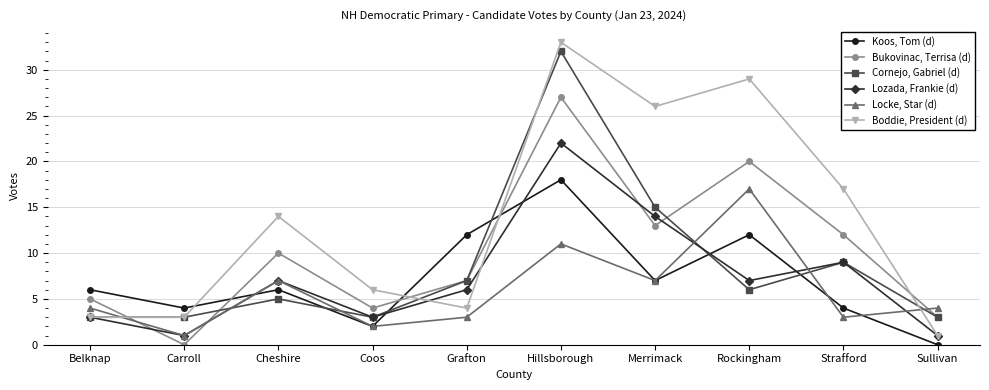

Which category has the highest value in the Bukovinac, Terrisa (d) series?

Hillsborough